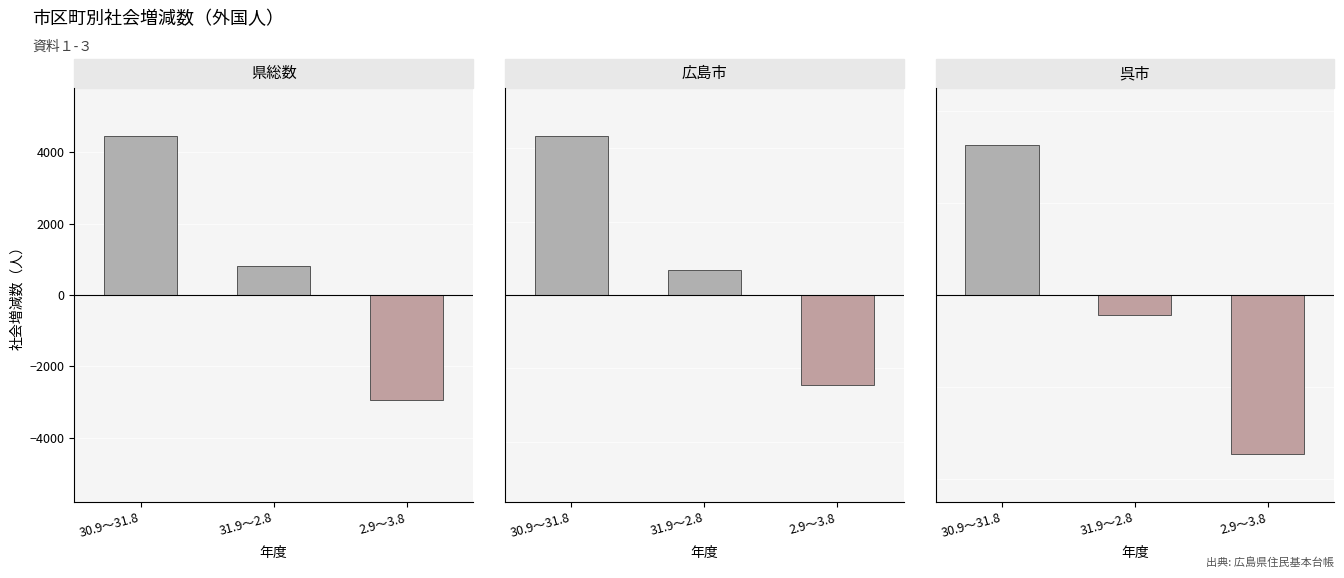

Between 31.9～2.8 and 2.9～3.8, which series saw the biggest shift?

県総数